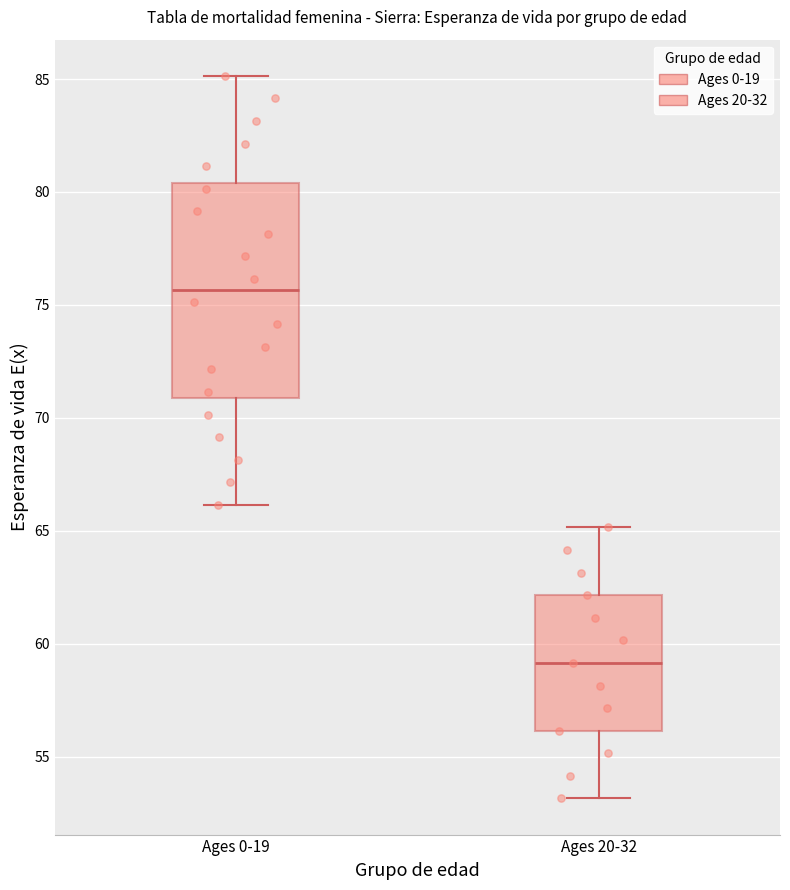

Which box's median line is the highest?

Ages 0-19